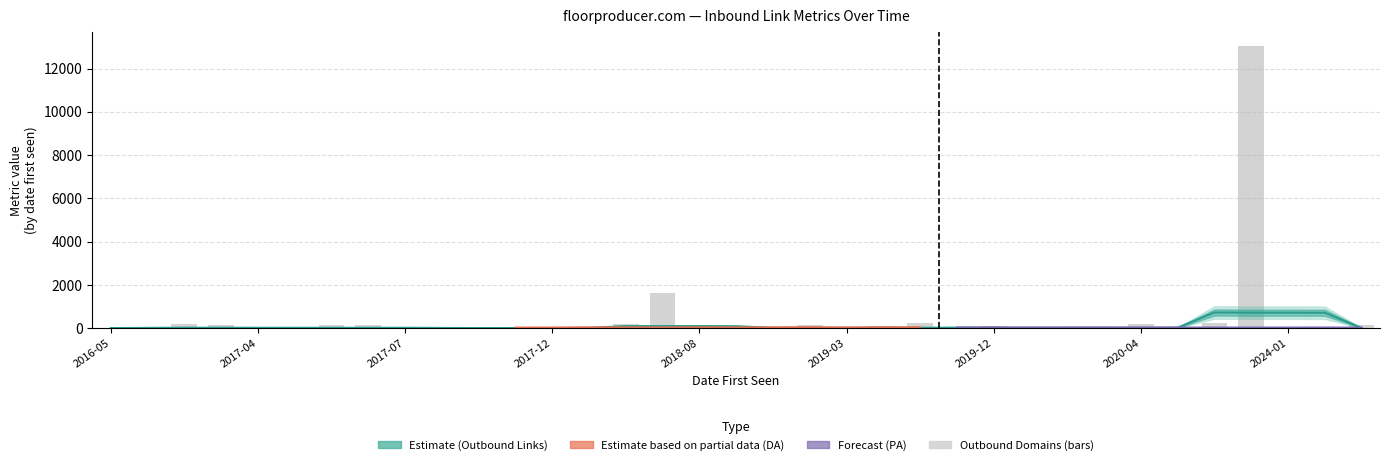

Does the chart contain stacked bars?

No